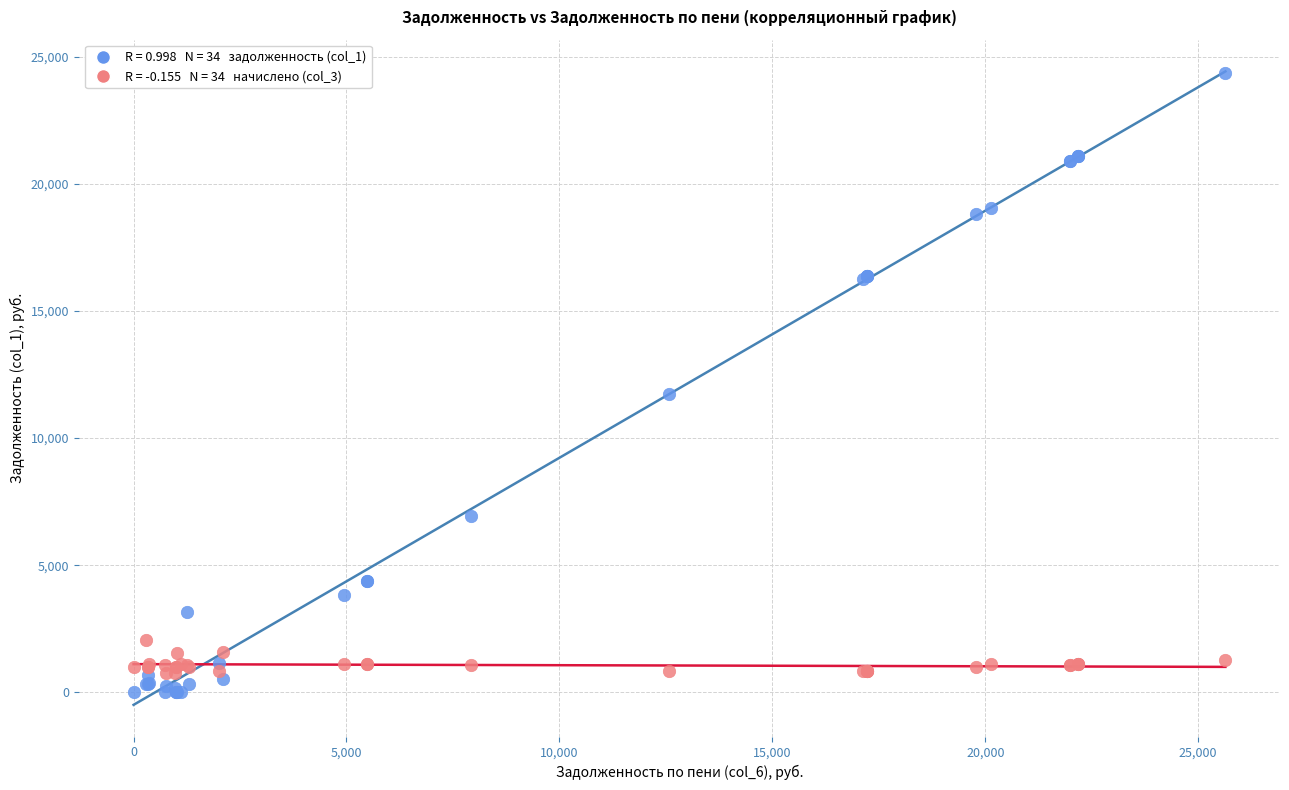

Across all series, what Y value is closest to 12181?

11727.0